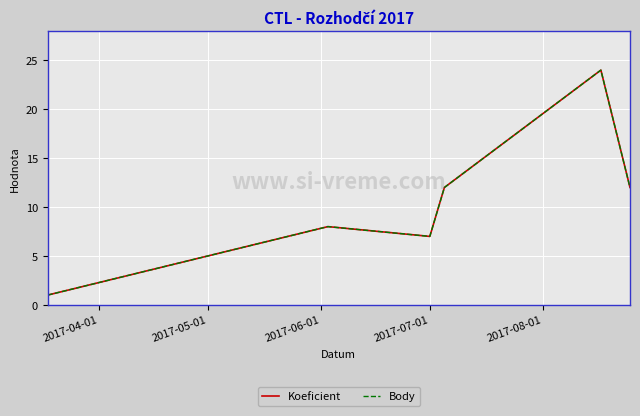

What is the value of the Koeficient point at the 1st from the left?

1